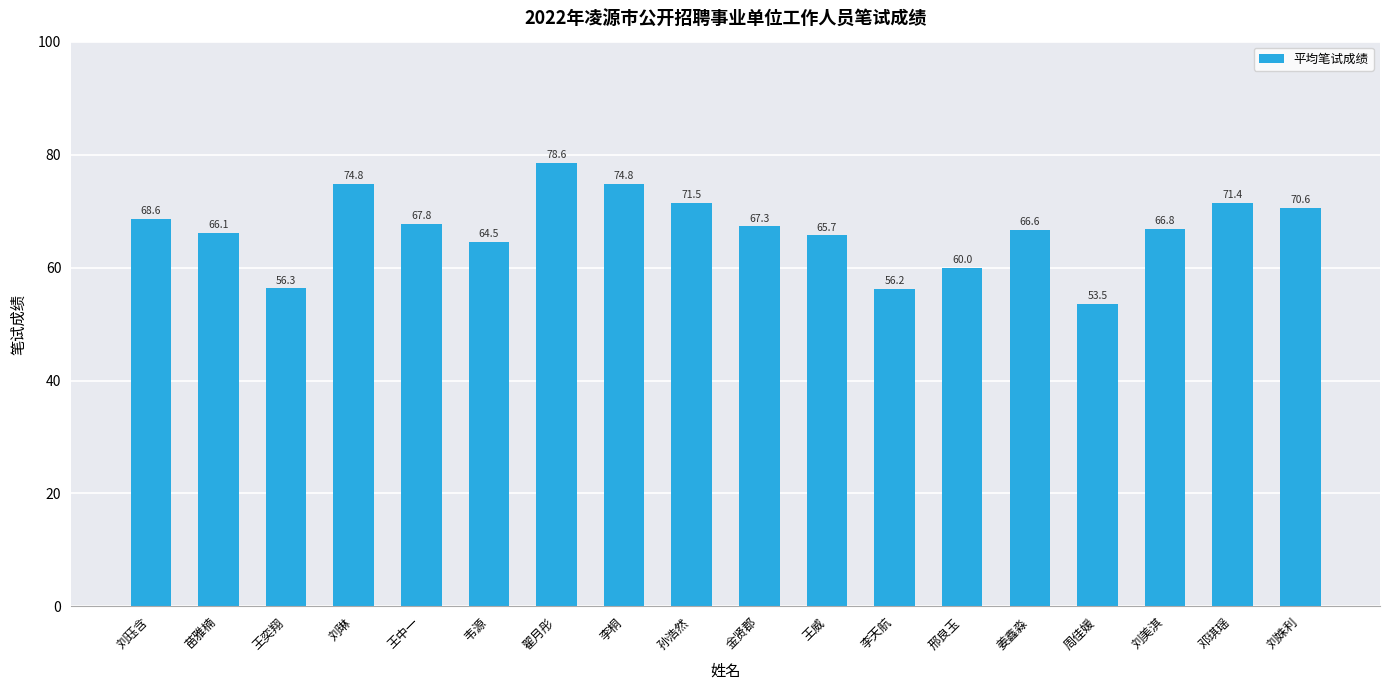

Are the bars horizontal?

No